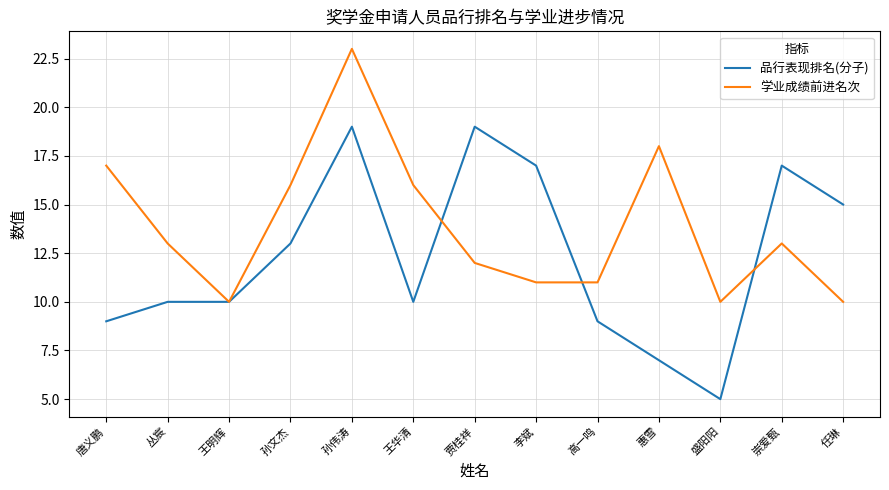

Reading left to right, transcribe all the data shown in this chart.

品行表现排名(分子): 9	10	10	13	19	10	19	17	9	7	5	17	15
学业成绩前进名次: 17	13	10	16	23	16	12	11	11	18	10	13	10